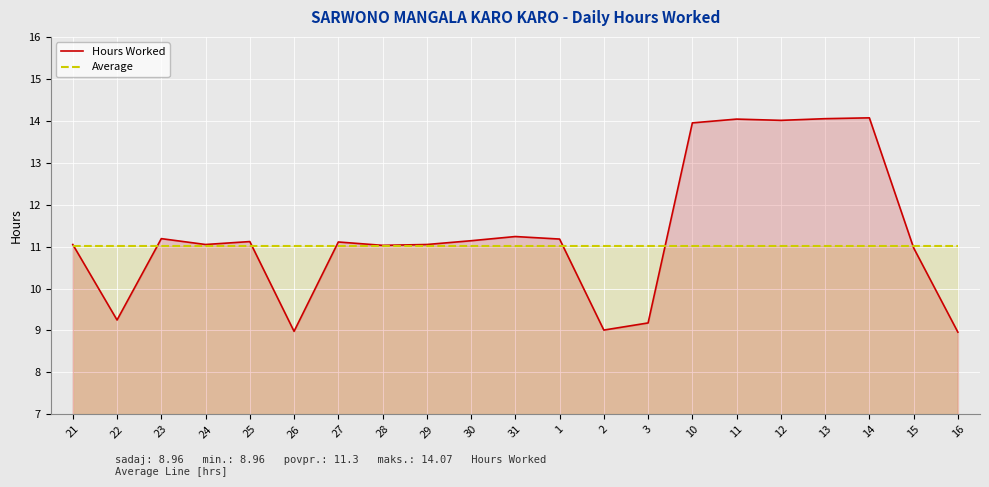

How many interior local peaks does the Hours Worked series have?

6